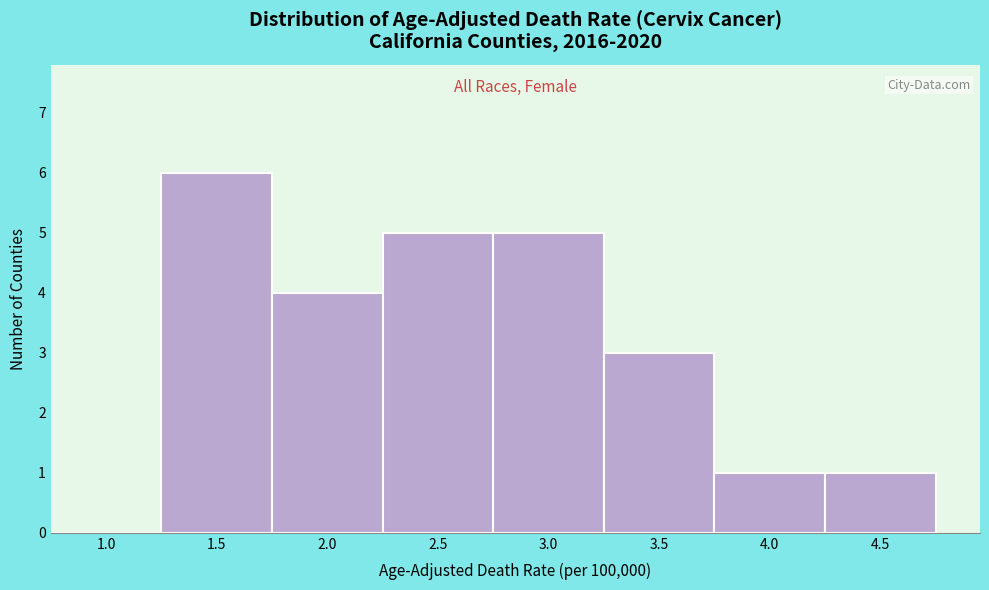

Reading right to left, list all the values displayed in this chart.

4.5=1	4.0=1	3.5=3	3.0=5	2.5=5	2.0=4	1.5=6	1.0=0